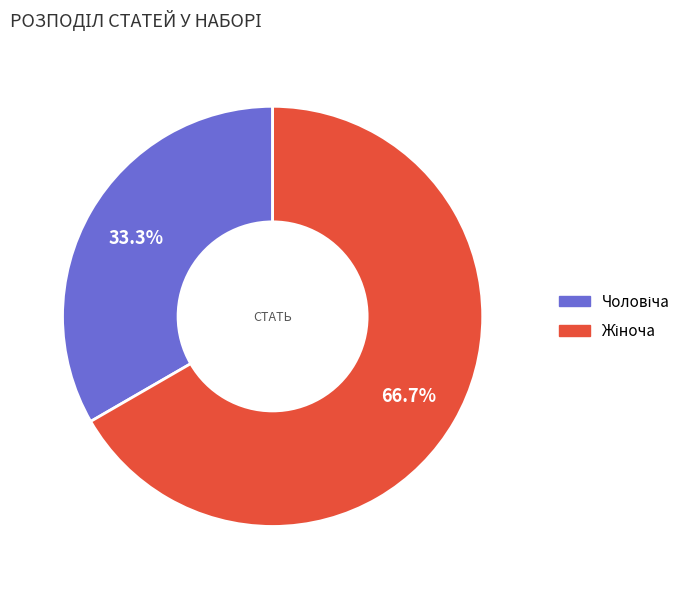

How many slices are in this pie chart?

2